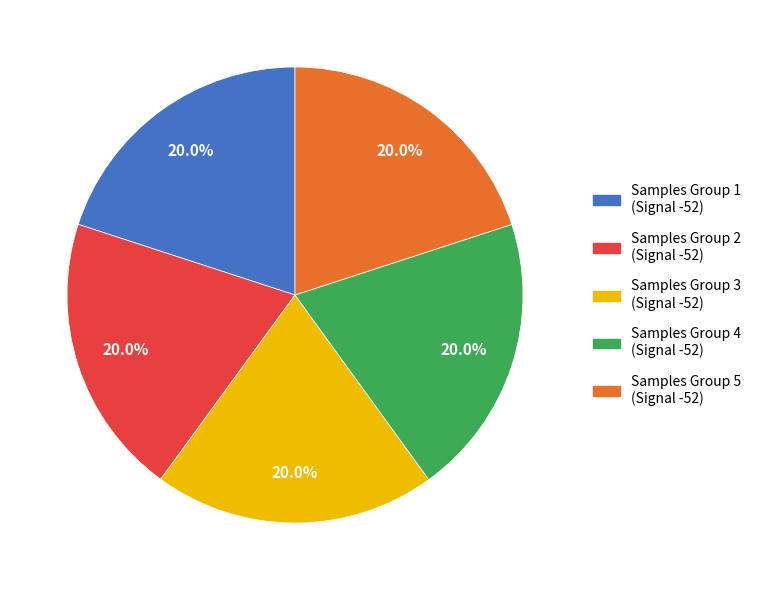

Is there any slice that represents more than half of the pie?

No